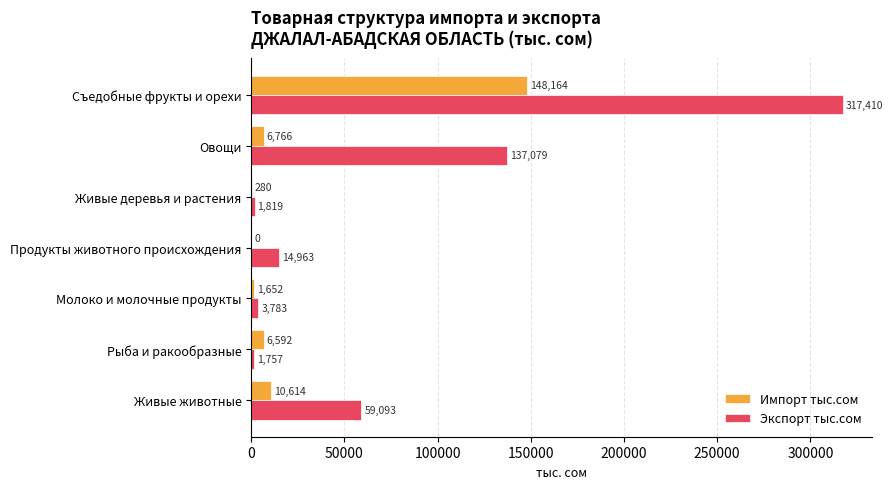

What is the sum of all Экспорт тыс.сом values?

535904.0